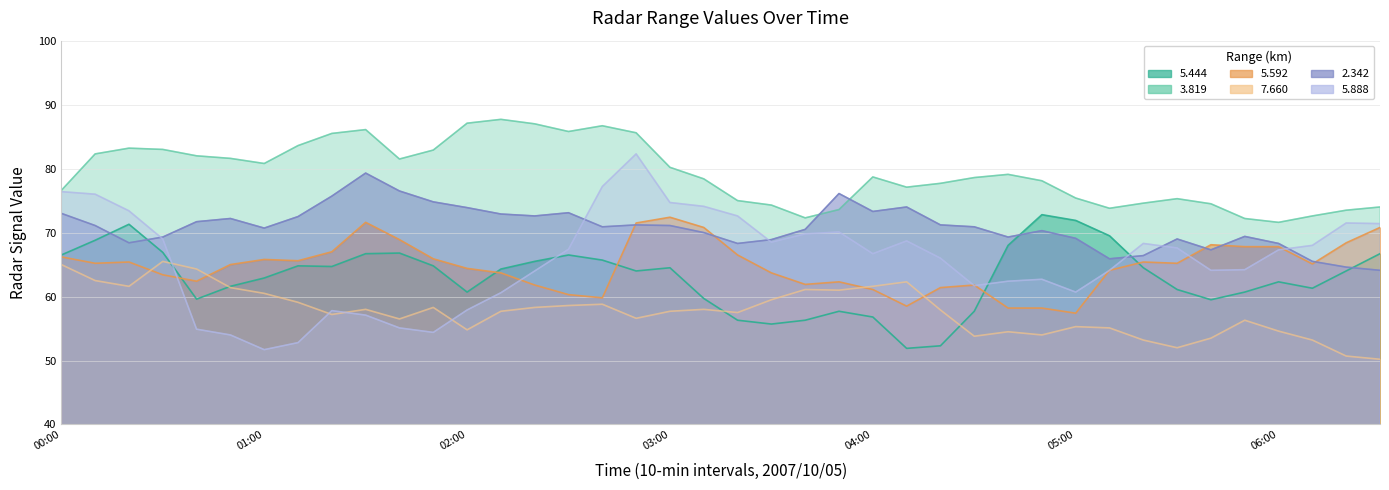

Read the 7.660 value at 2007/10/05 03:30.

59.5